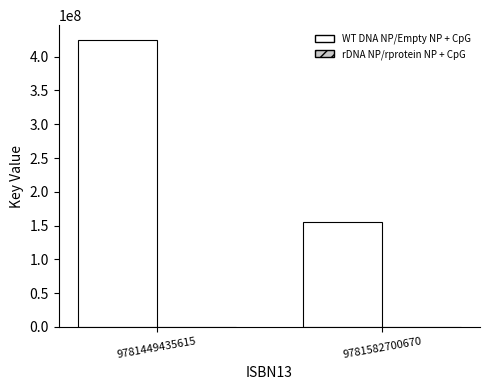

At which category is the sum across all series the highest?

9781449435615